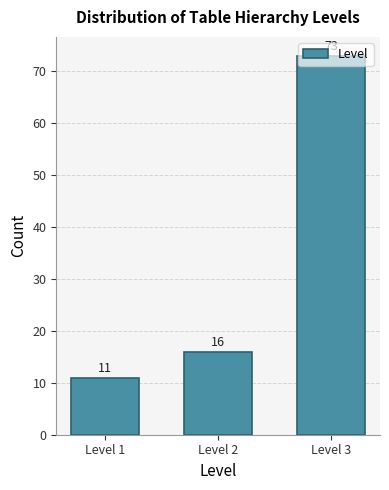

At which label is the value closest to 42?

Level 2